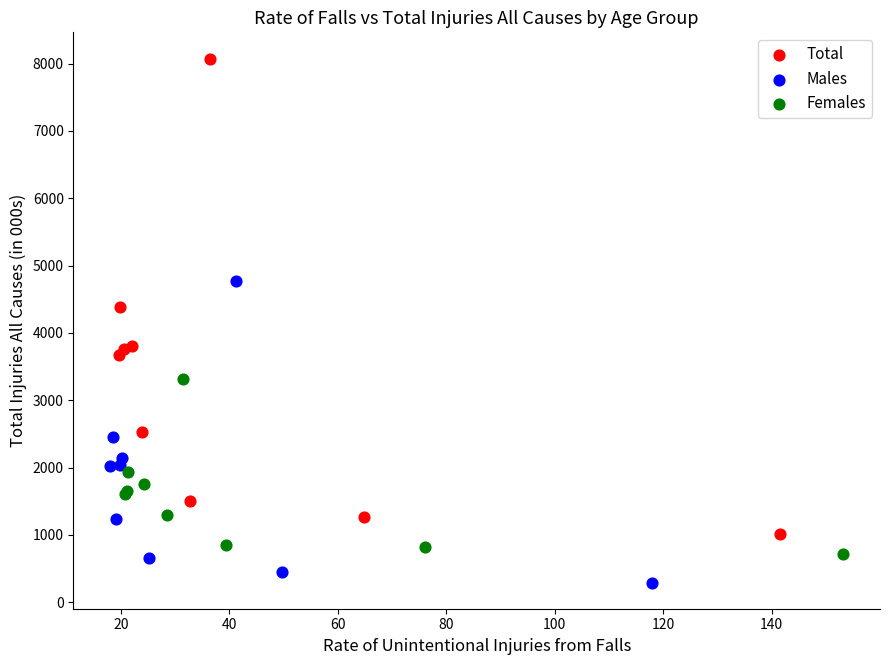

Which series has the largest Y range (max minus min)?

Total